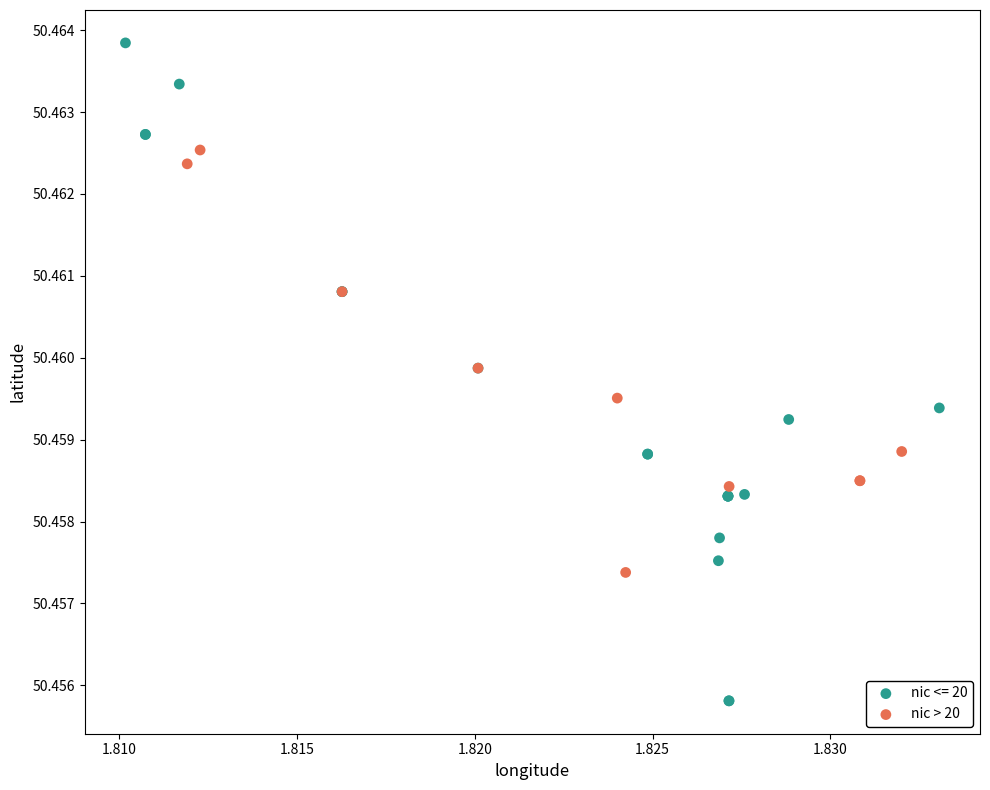

Which series contains the highest Y value?

nic <= 20